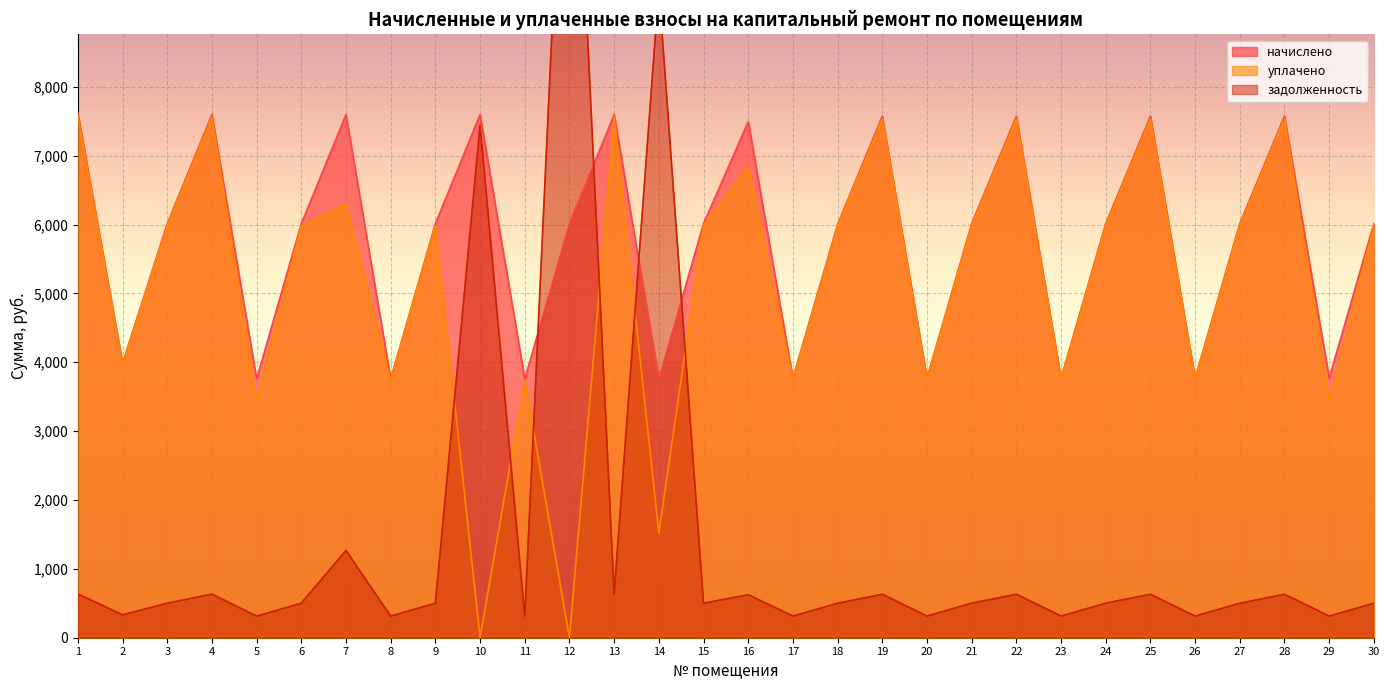

How many categories are shown in the chart?

30